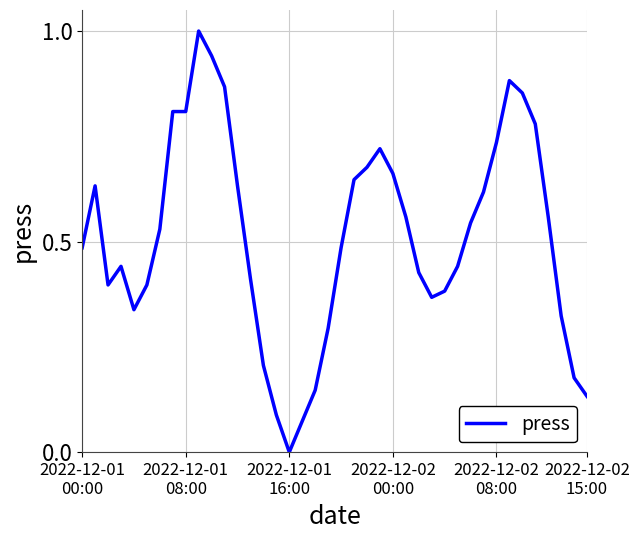

What is the maximum value shown in the chart?

1.0